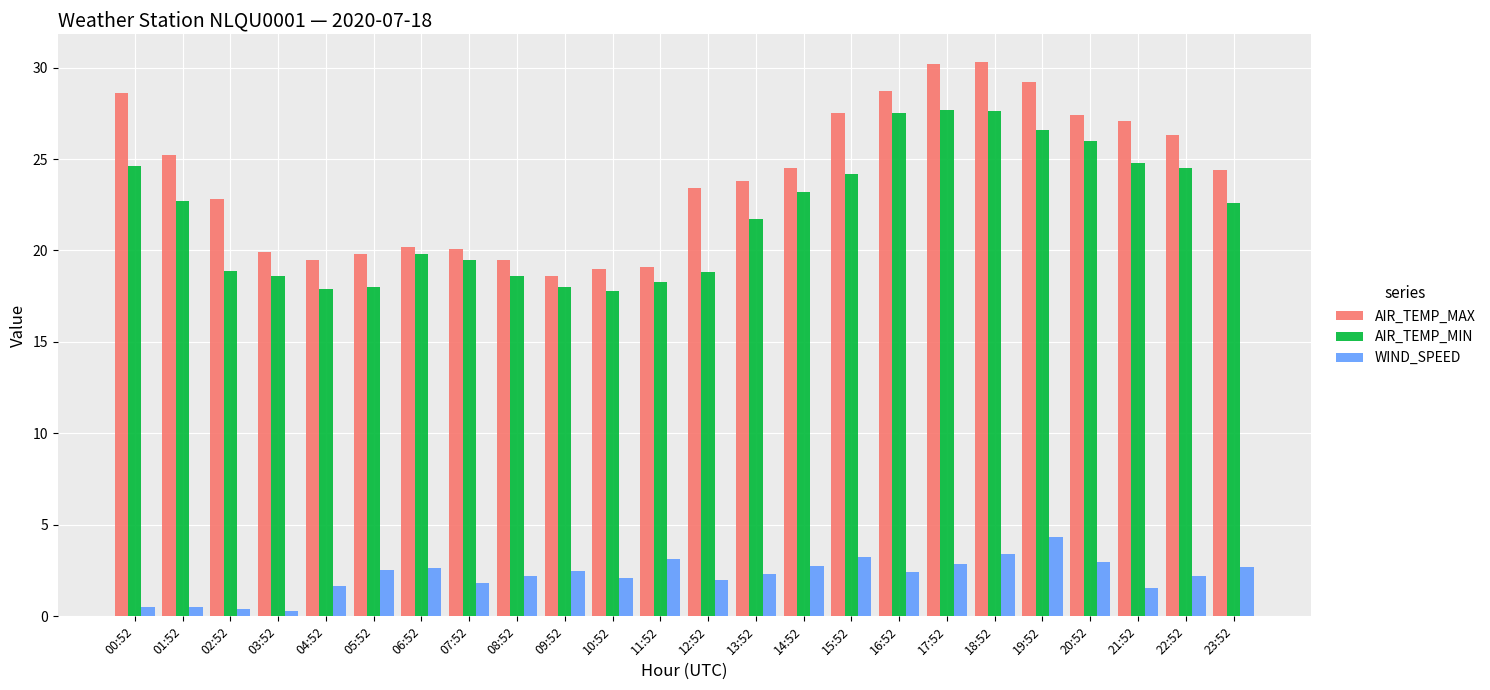

How many series are shown in this chart?

3